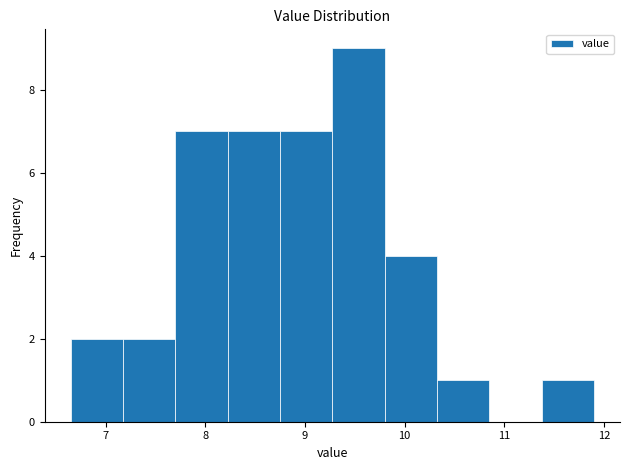

Over which range of the x-axis is the bar tallest?

9.3 to 9.8